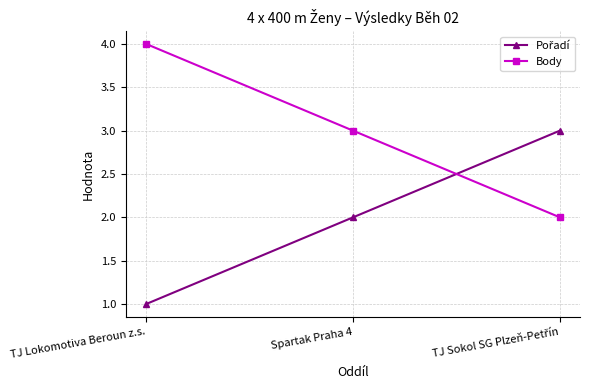

Is it true that Body equals 4 at TJ Lokomotiva Beroun z.s.?

True